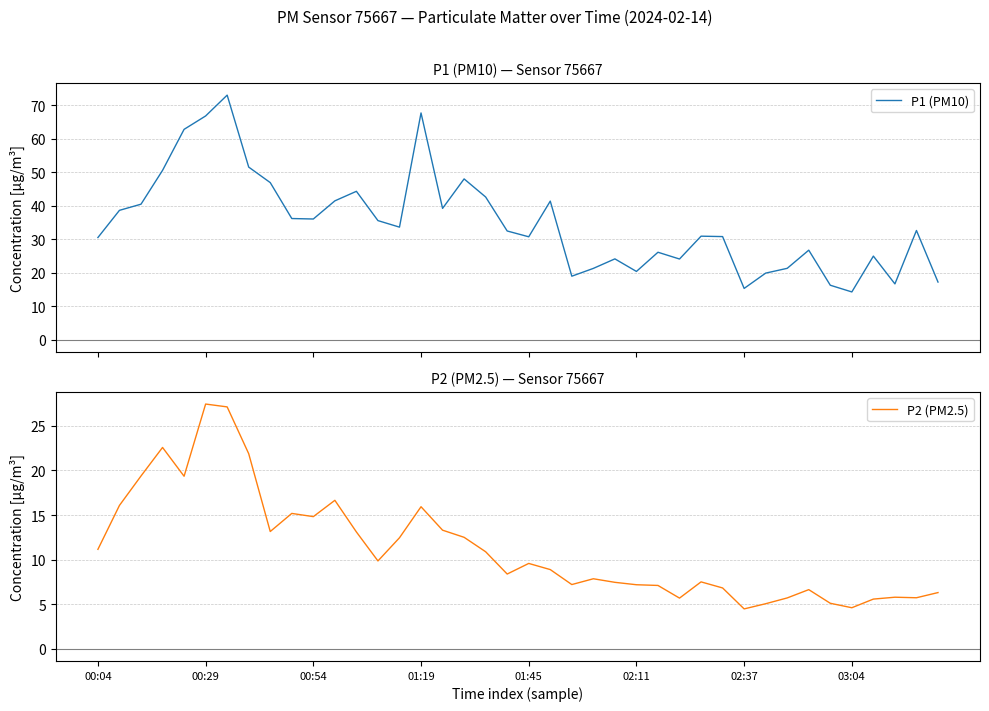

Between 12 and 32, which series saw the biggest shift?

P1 (PM10)